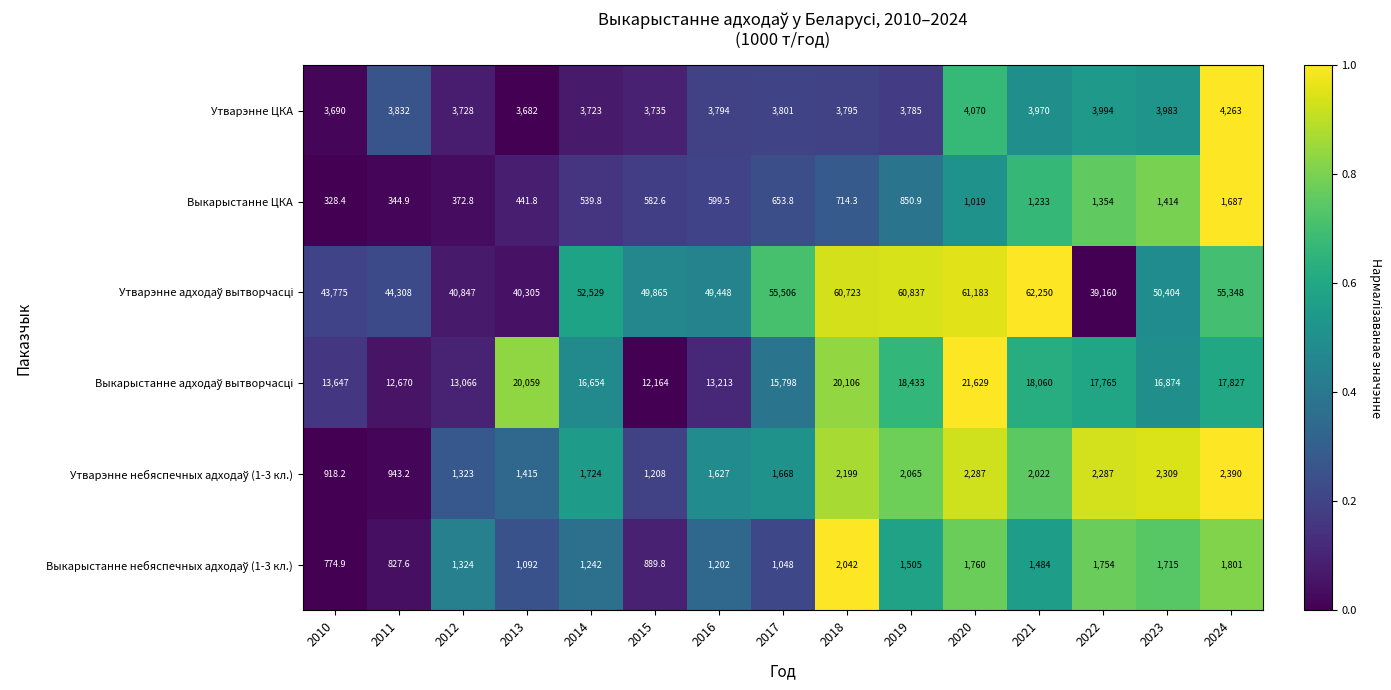

The Утварэнне ЦКА series shows 3682.0 at 2013. True or false?

True